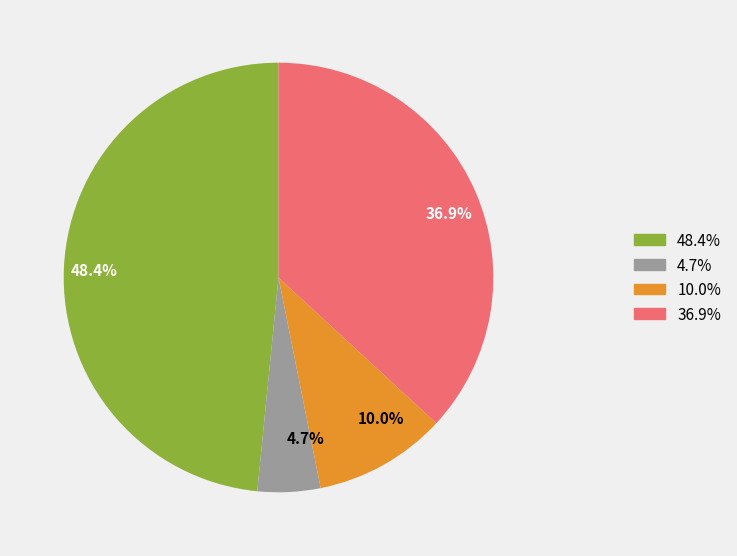

Which category has the smallest portion of the pie?

4.7%